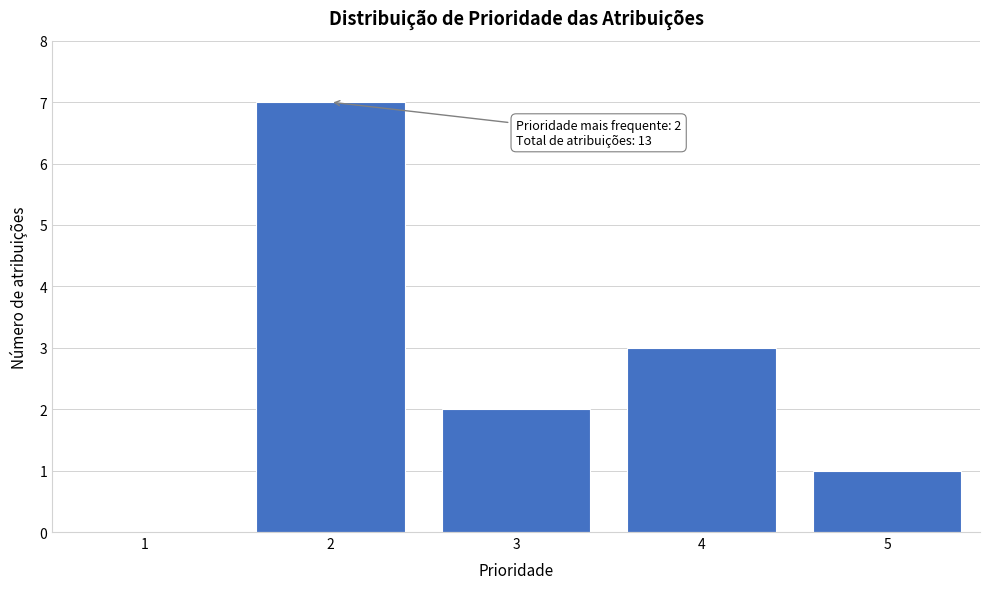

Reading left to right, transcribe all the data shown in this chart.

1=0	2=7	3=2	4=3	5=1